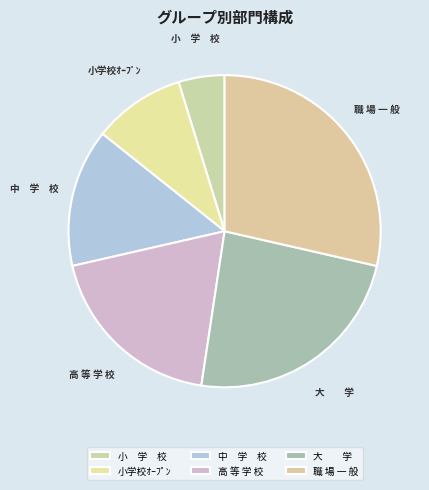

Is it true that 大 学 is 35% of the pie?

False